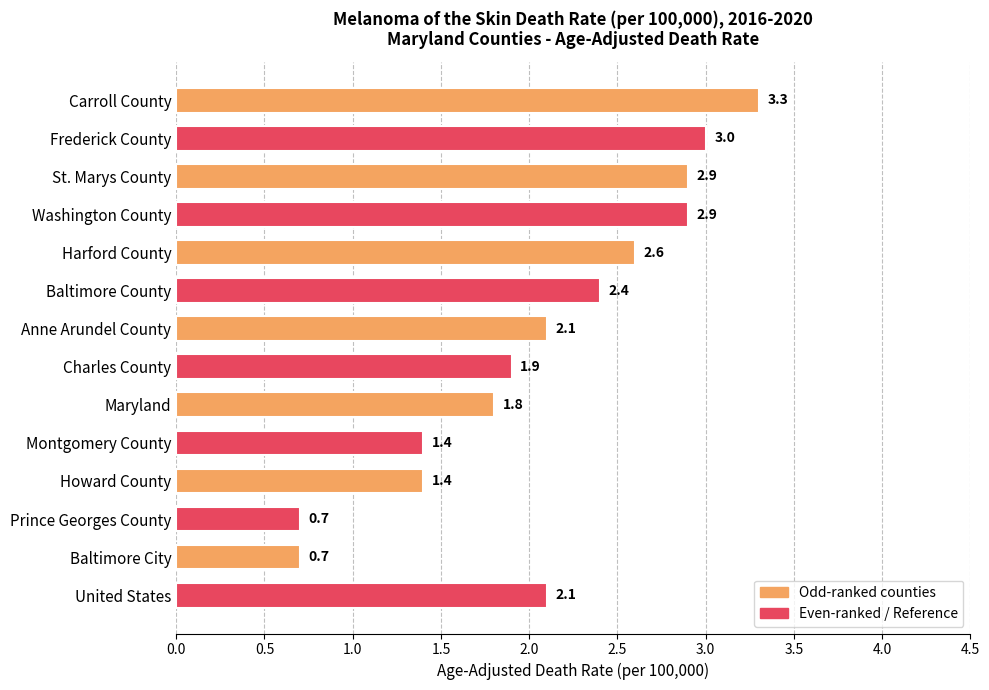

What is the sum of all values?

29.2